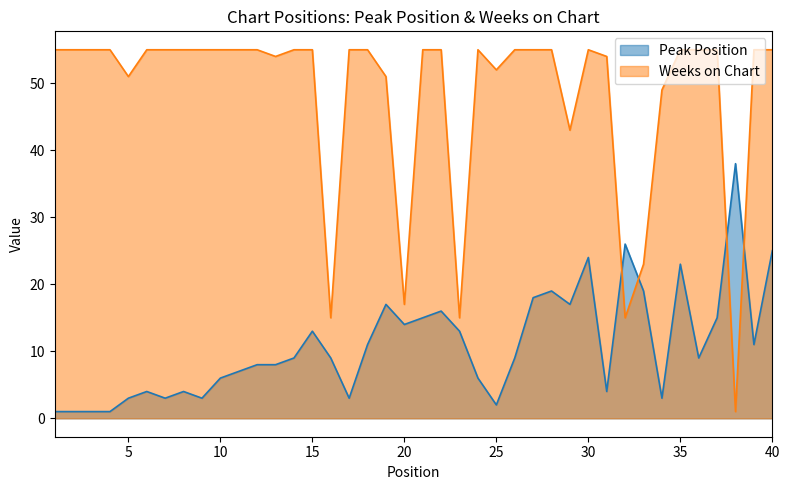

In Peak Position, how many points are lower than both neighbors (excluding endpoints)?

10